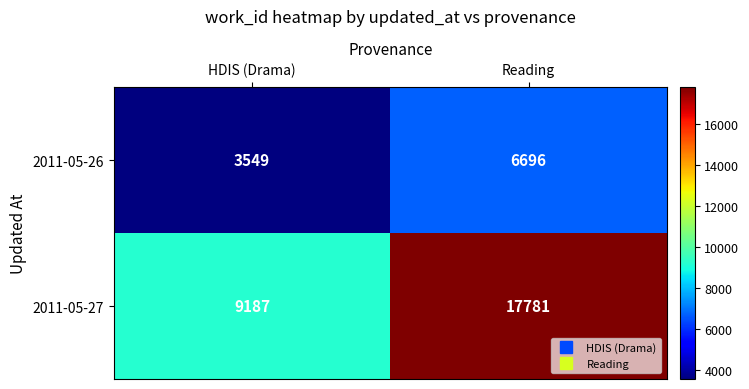

What is the maximum value for 2011-05-27?

17781